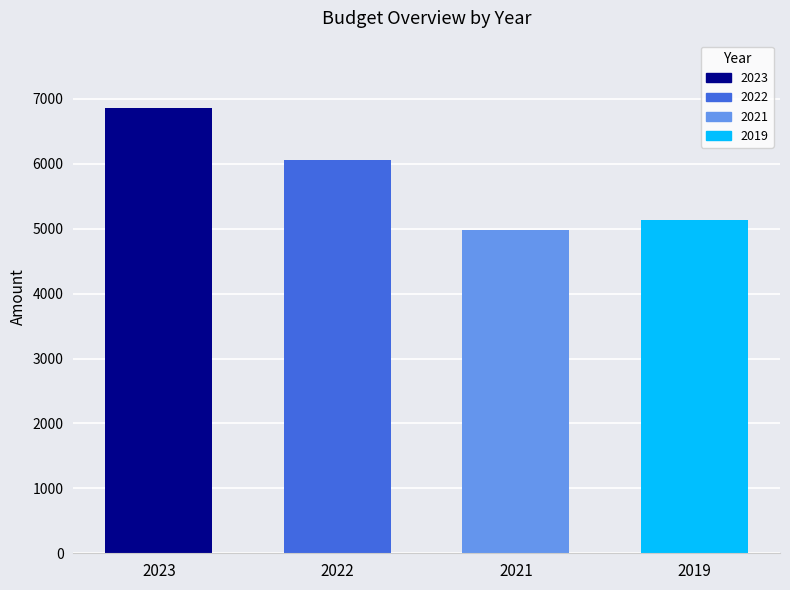

The chart shows a value of 4983 at 2021. True or false?

True